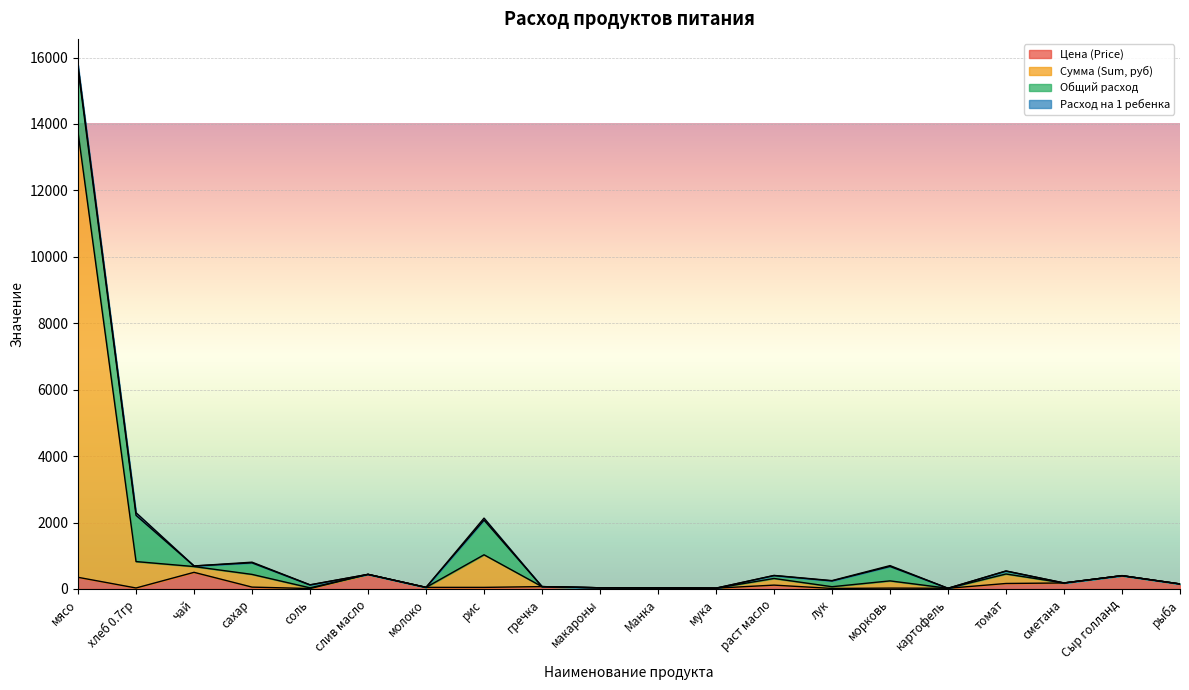

At which category is the sum across all series the highest?

мясо